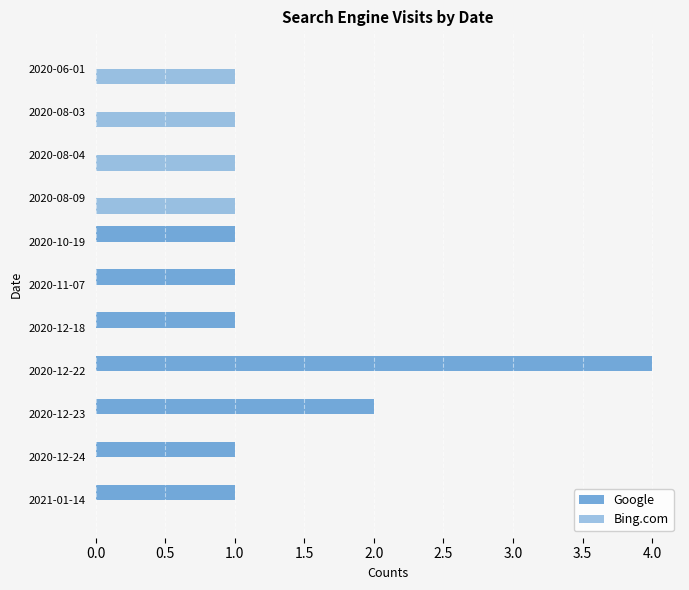

Count the number of data series in this chart.

2